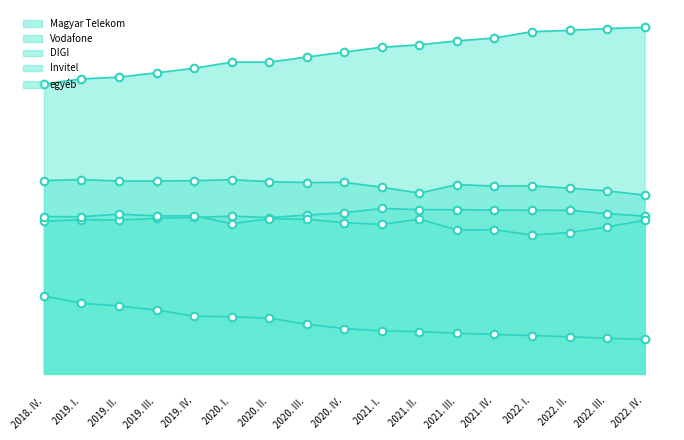

Which series reaches the maximum Y coordinate?

Magyar Telekom